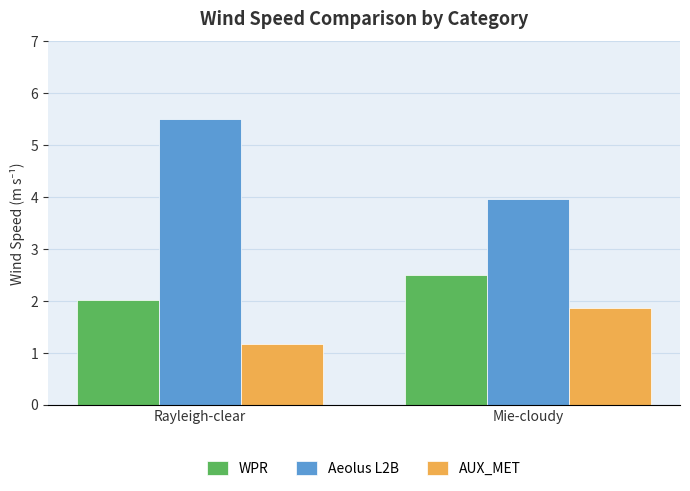

The value of Aeolus L2B at Rayleigh-clear is 5.5. True or false?

True